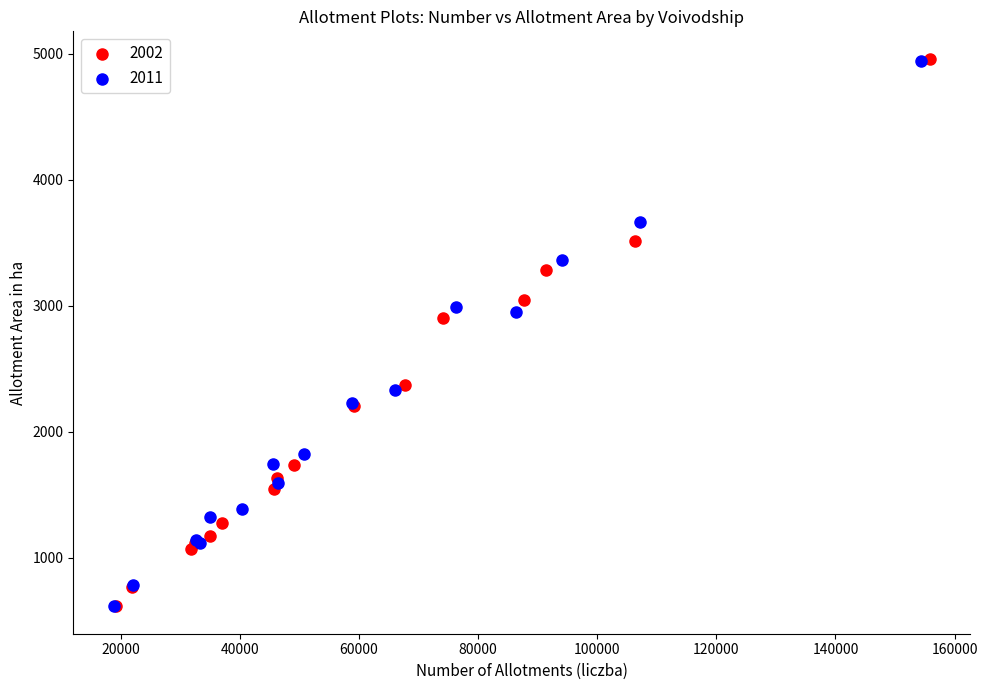

What are all the series names shown in the legend?

2002, 2011